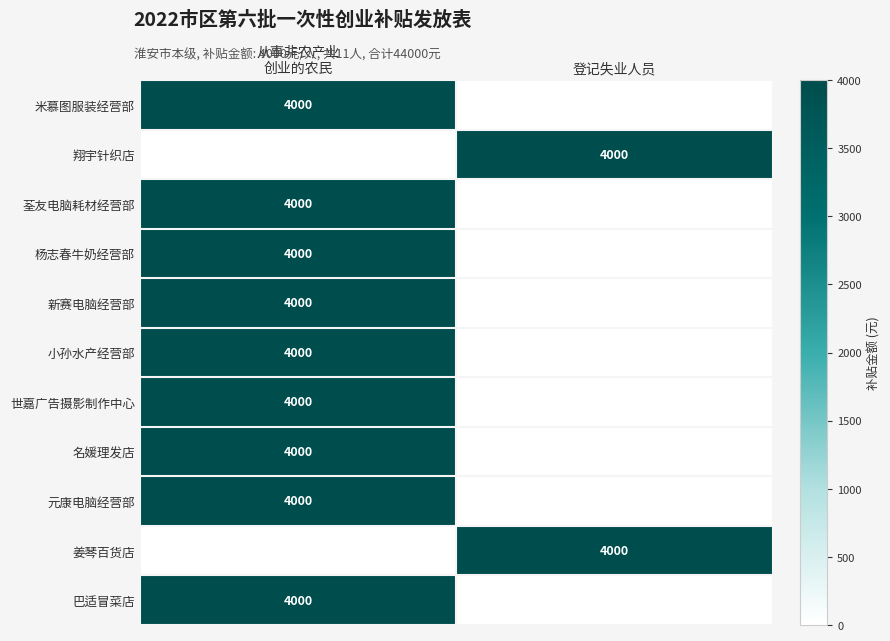

What is the difference between the highest and lowest values at 登记失业人员?

4000